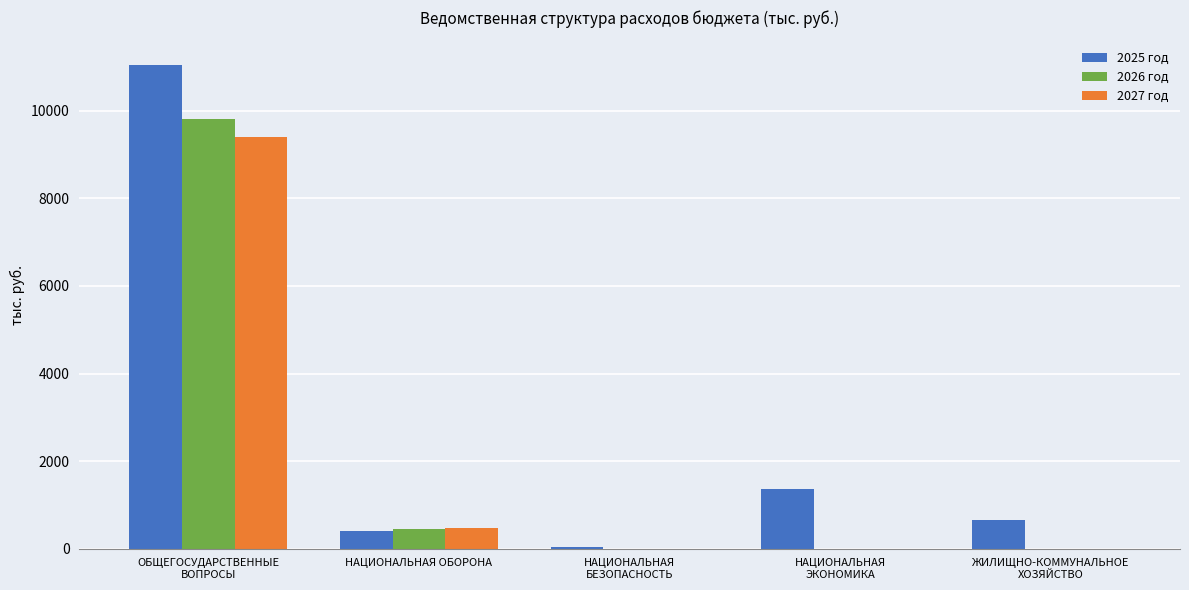

What is the sum of all 2026 год values?

10271.3